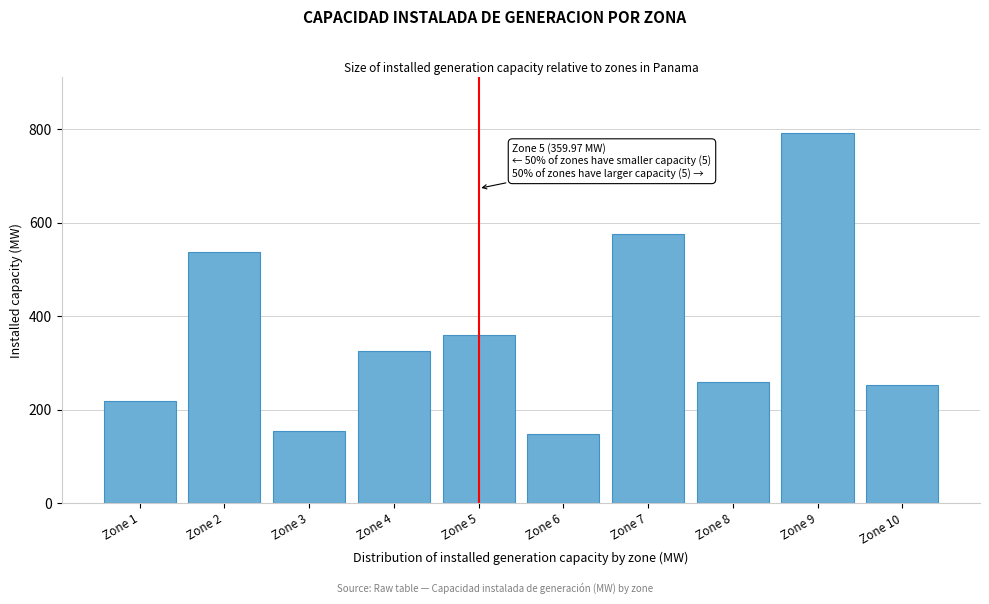

Reading left to right, what are all the values shown in this chart?

218.9	537.8	155.3	326.2	360.0	147.0	577.0	260.0	792.5	252.2